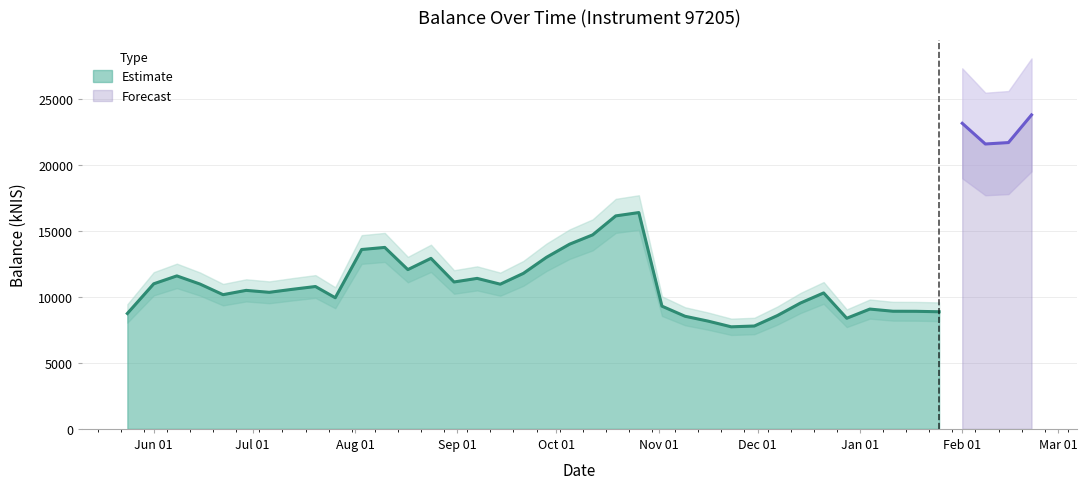

What is the label of the 38th point from the left?

2024-02-08